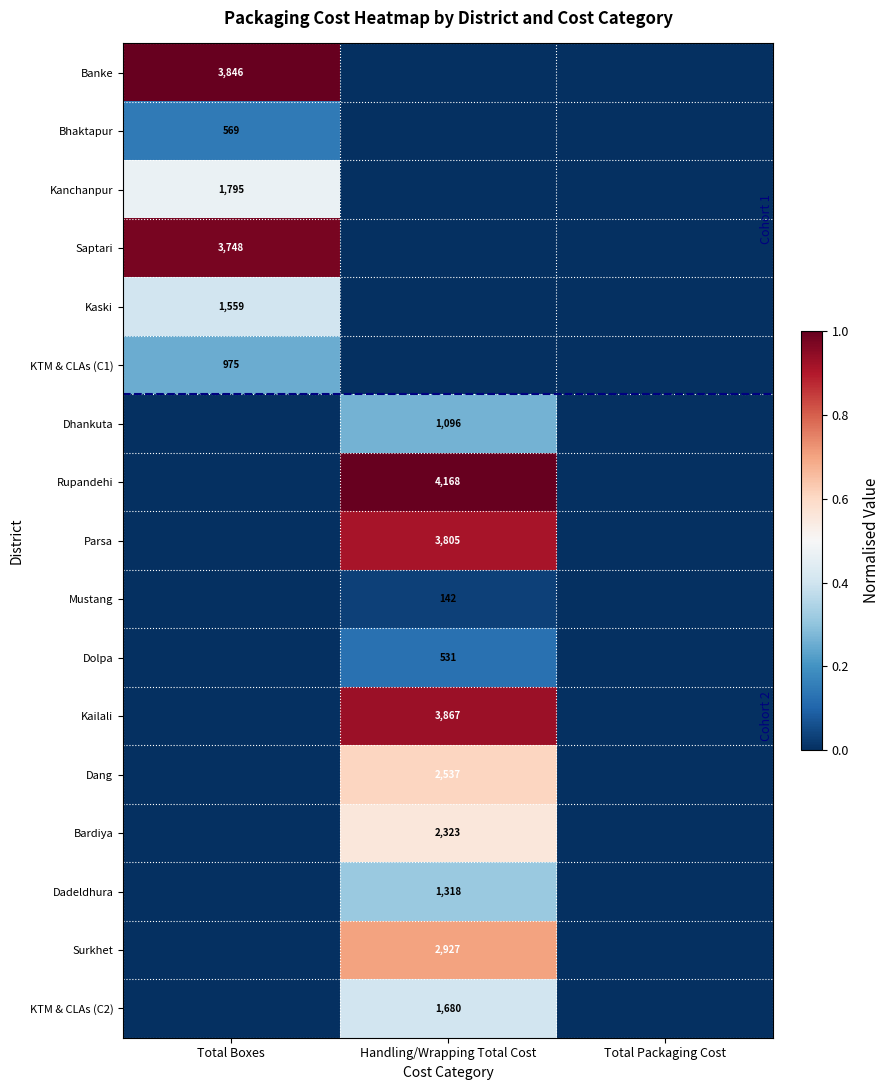

Is it true that Kanchanpur equals 1795 at Total Boxes?

True